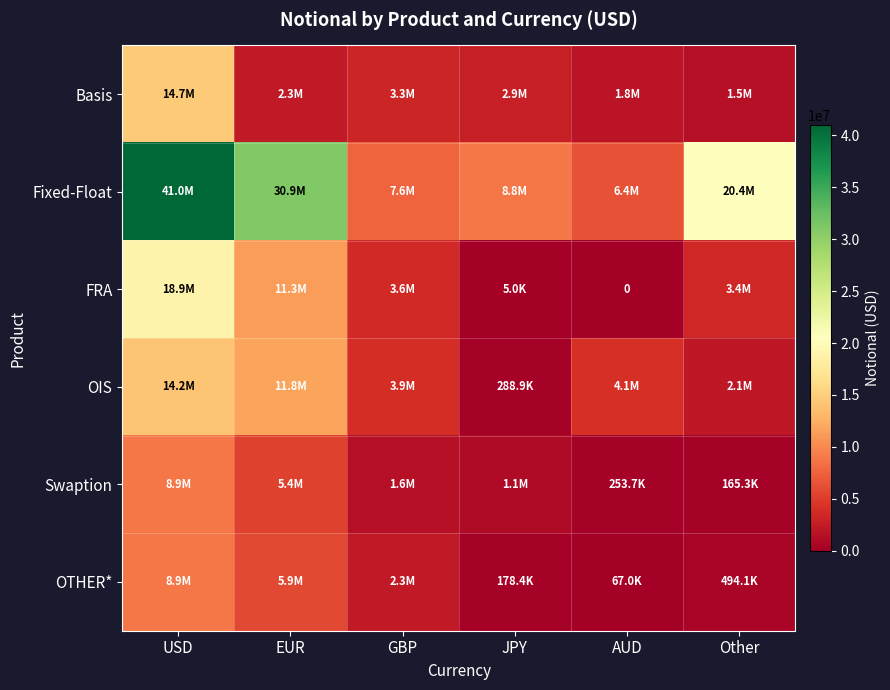

Is the value of Swaption at EUR greater than the value of OTHER* at GBP?

Yes